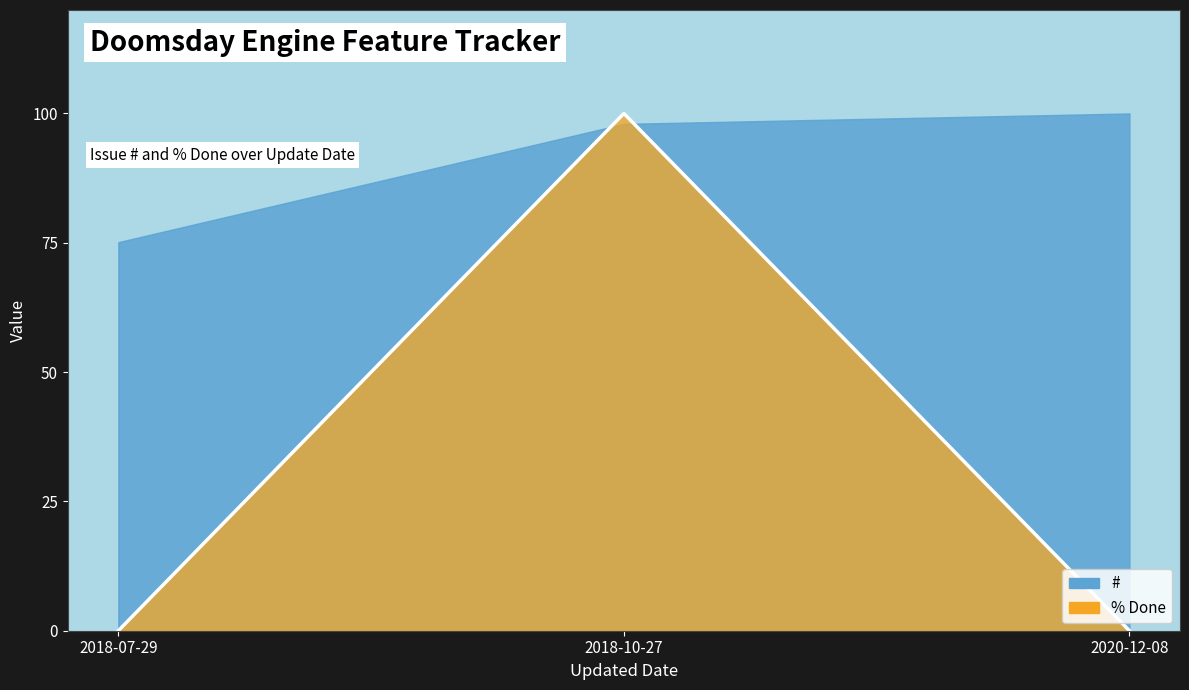

How many values are between 0 and 100?

3